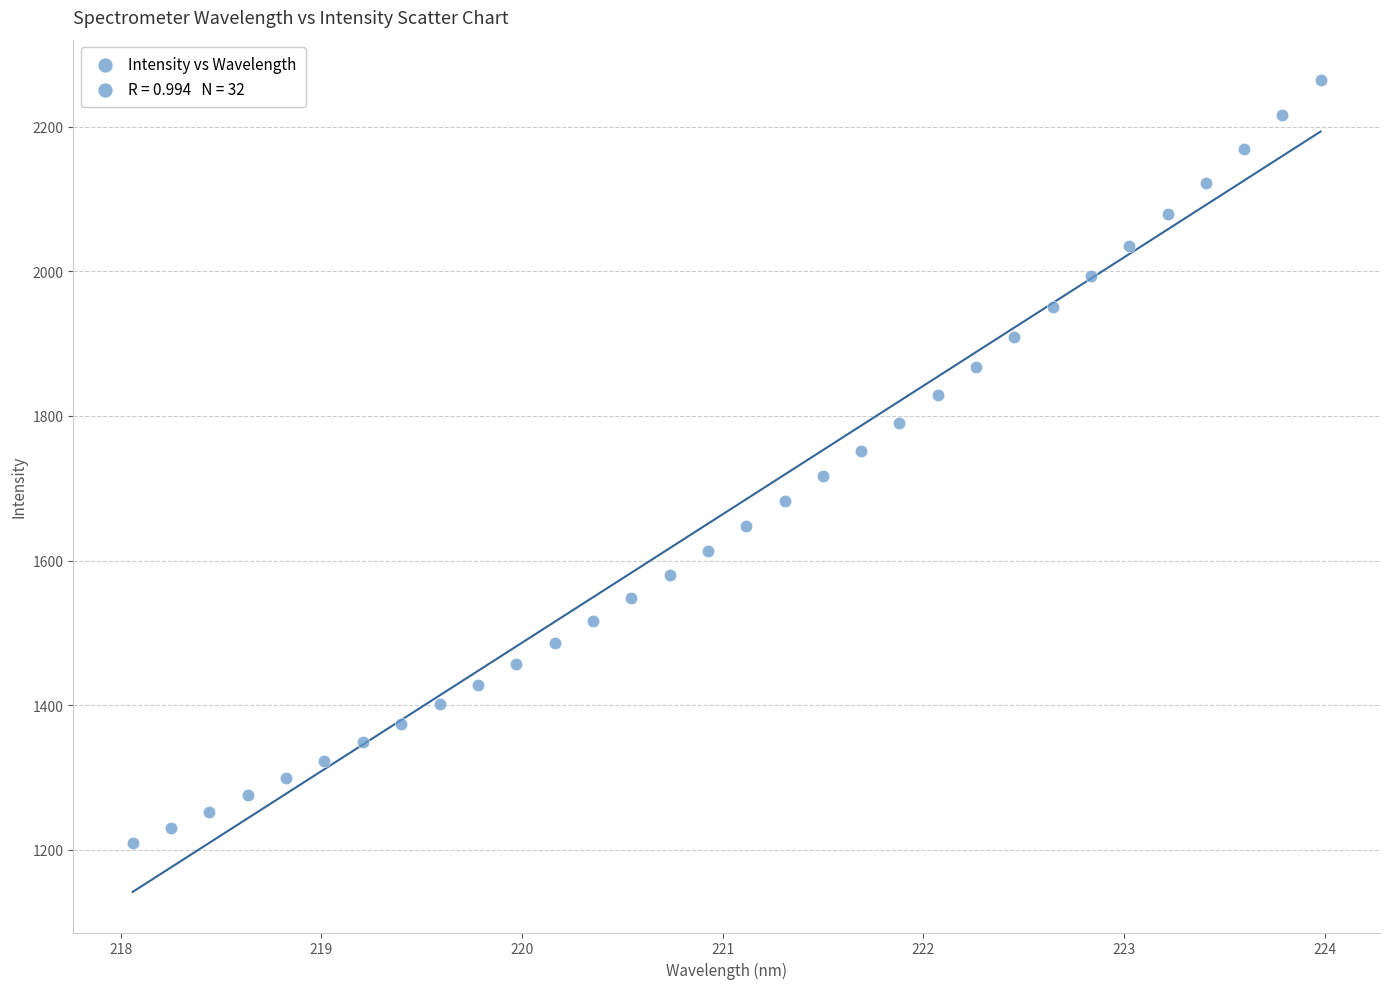

What is the range of X values (max minus min)?

5.9